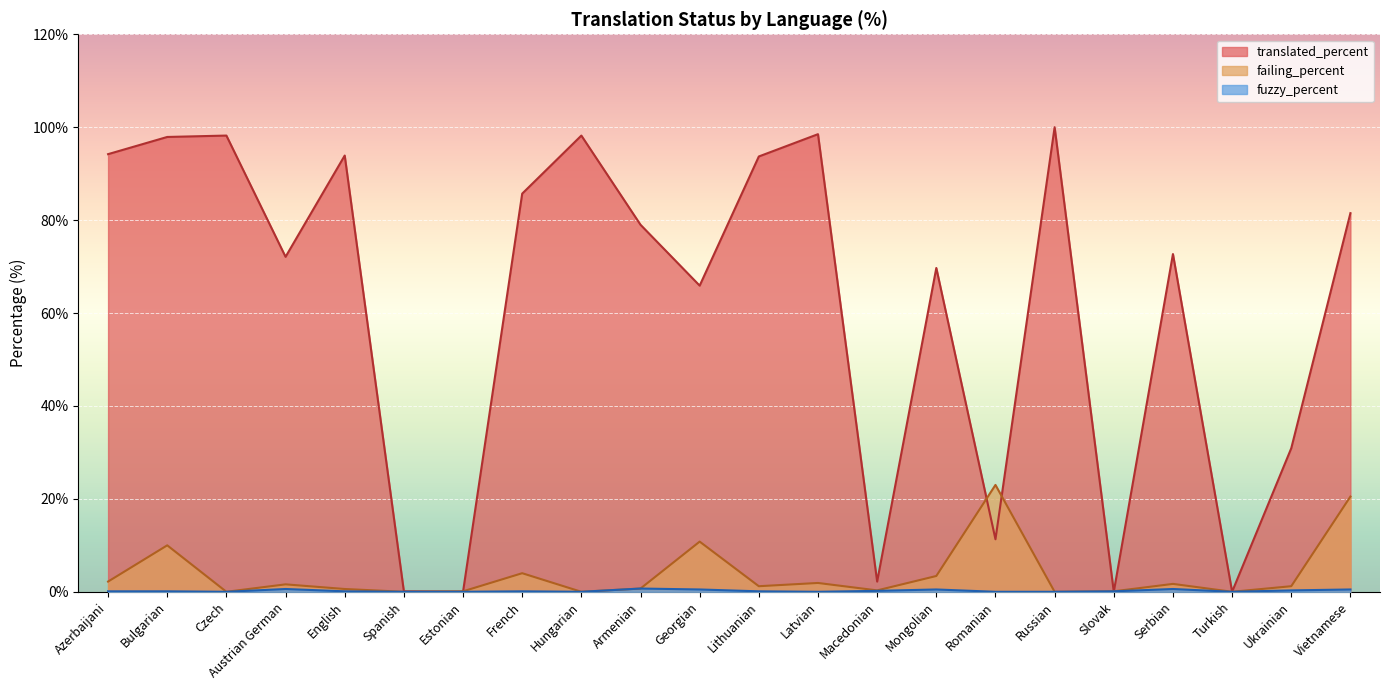

Which series has the largest total across all categories?

translated_percent